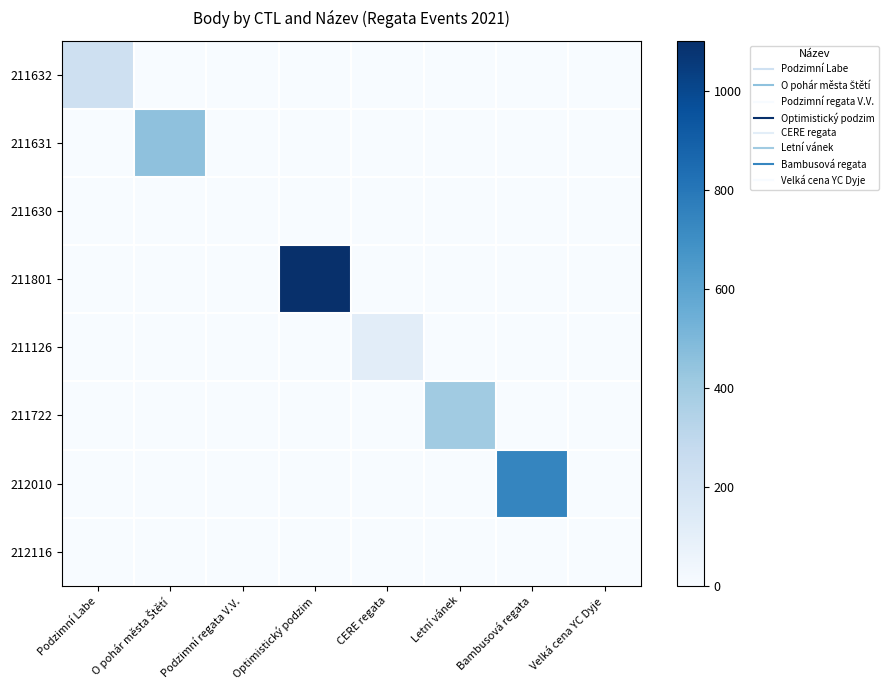

Which series has the largest range (max minus min)?

211801